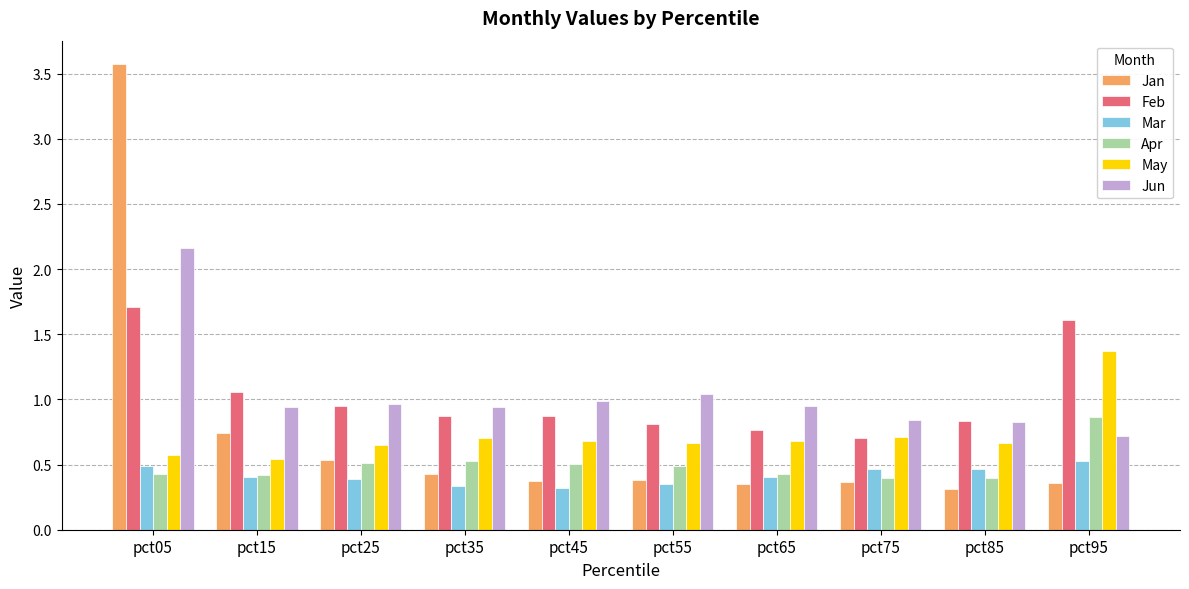

Which series changed the most between pct85 and pct95?

Feb